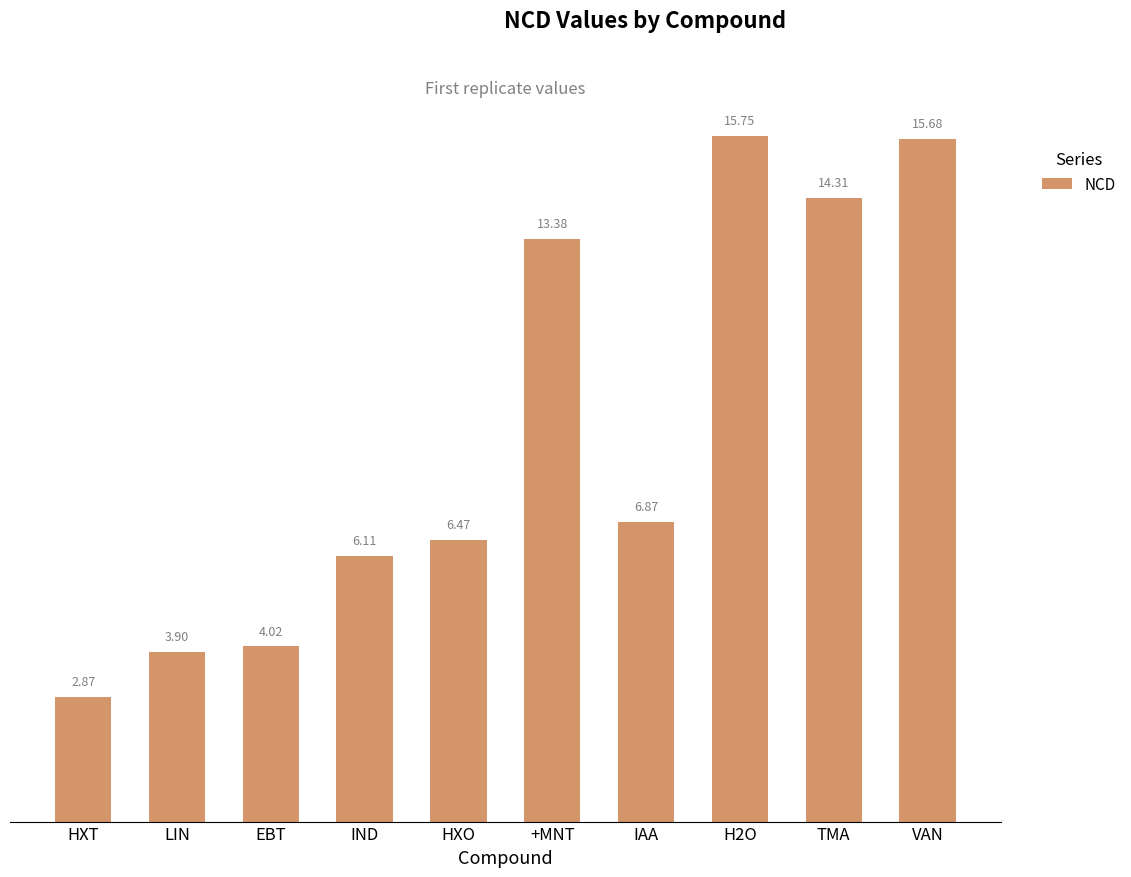

Which category has the lowest value across all series?

HXT